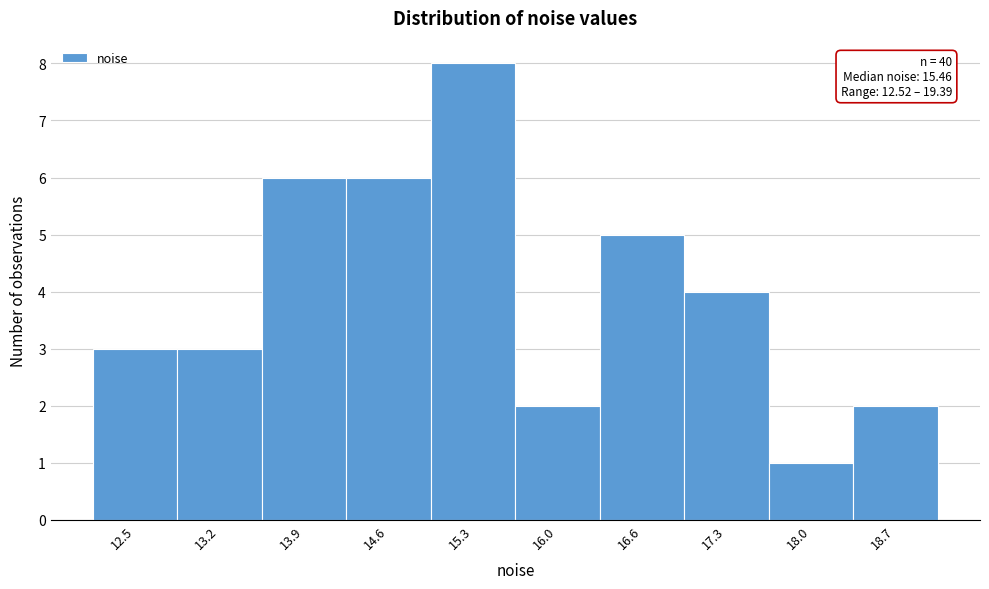

Reading left to right, what are all the values shown in this chart?

12.5=3	13.2=3	13.9=6	14.6=6	15.3=8	16.0=2	16.6=5	17.3=4	18.0=1	18.7=2